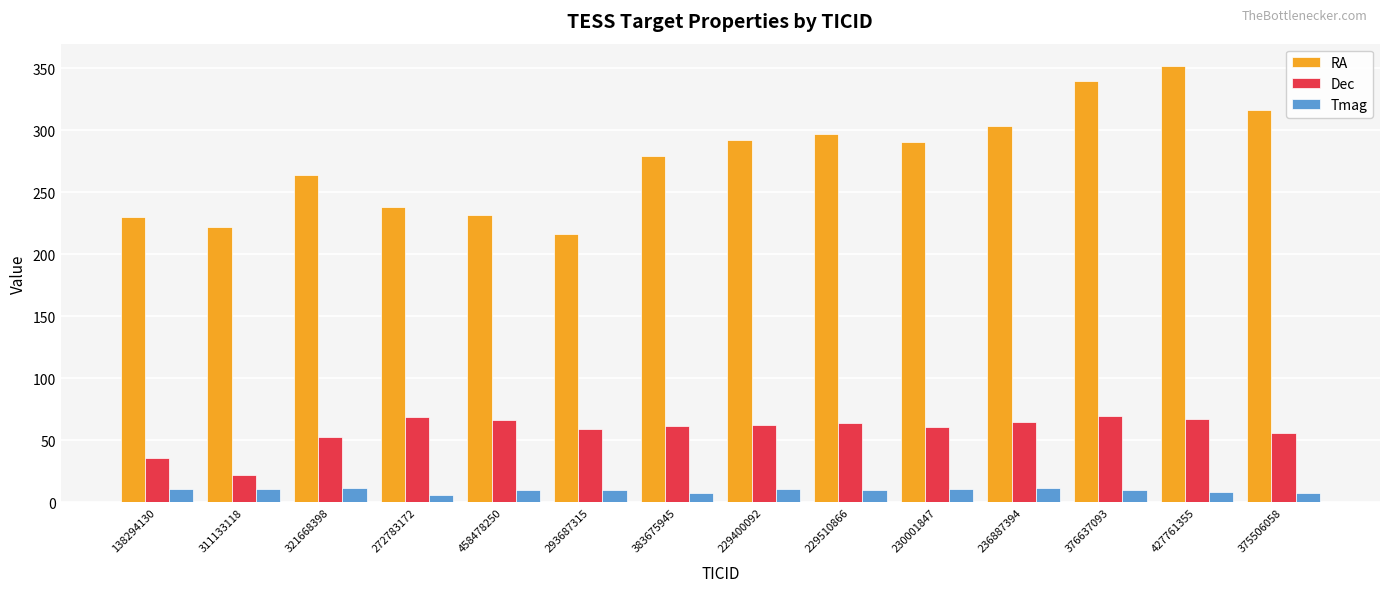

Between 293687315 and 230001847, which series saw the biggest shift?

RA